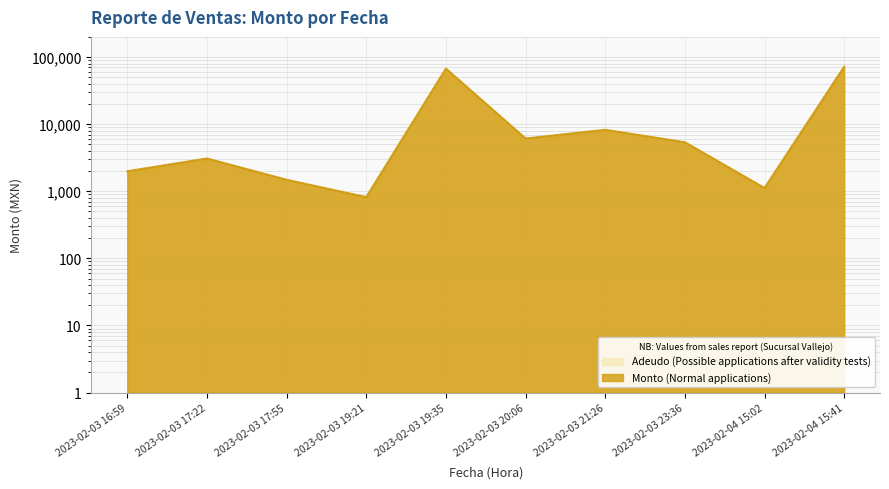

At 2023-02-03 20:06, list the series in order from smallest to largest.

Monto, Adeudo